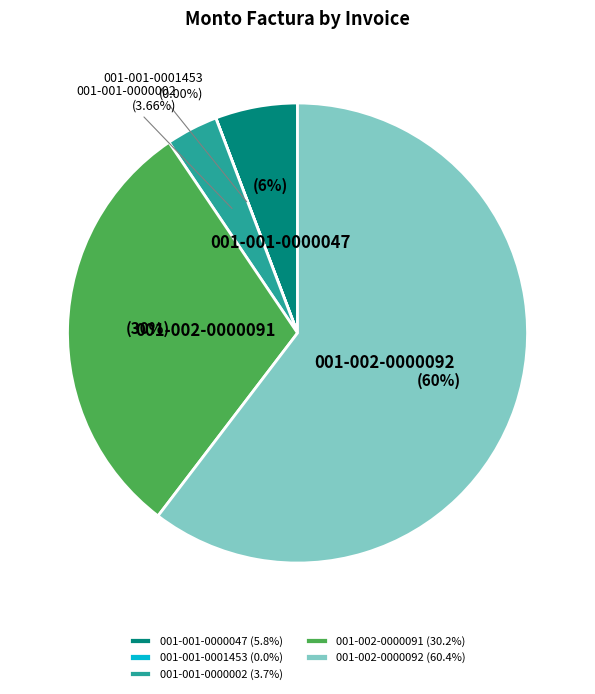

To the nearest percent, what is the combined percentage of 001-002-0000091 and 001-002-0000092?

91%